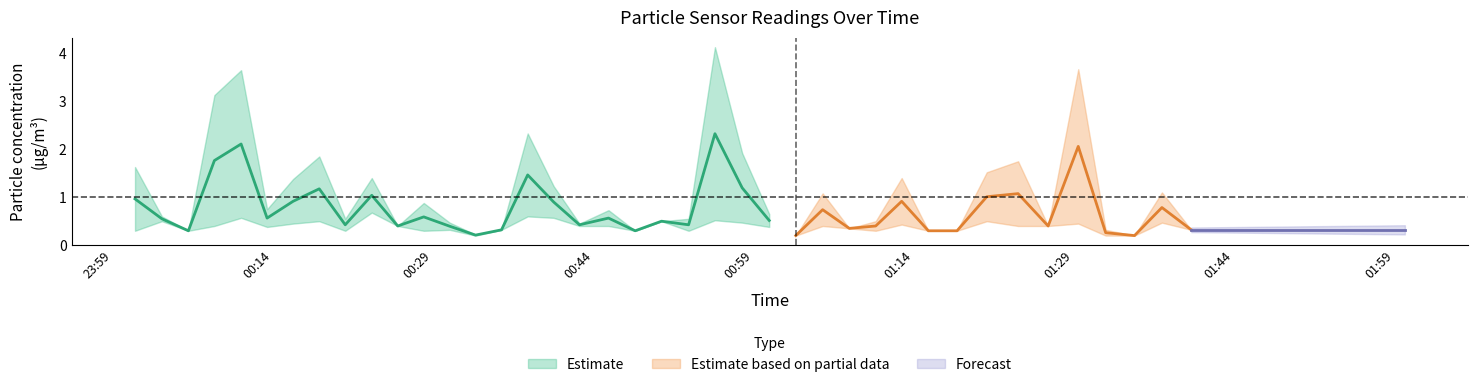

Reading left to right, what are all the values shown in this chart?

SDS_P1: 1.6	0.6	0.3	3.1	3.6	0.8	1.4	1.9	0.6	1.4	0.4	0.9	0.5	0.2	0.3	2.3	1.2	0.5	0.7	0.3	0.5	0.6	4.1	1.9	0.7	0.2	1.1	0.3	0.5	1.4	0.3	0.3	1.5	1.8	0.4	3.7	0.3	0.2	1.1	0.3
SDS_P2: 0.3	0.5	0.3	0.4	0.6	0.4	0.5	0.5	0.3	0.7	0.4	0.3	0.3	0.2	0.3	0.6	0.6	0.4	0.4	0.3	0.5	0.3	0.5	0.5	0.4	0.2	0.4	0.3	0.3	0.4	0.3	0.3	0.5	0.4	0.4	0.5	0.2	0.2	0.5	0.3